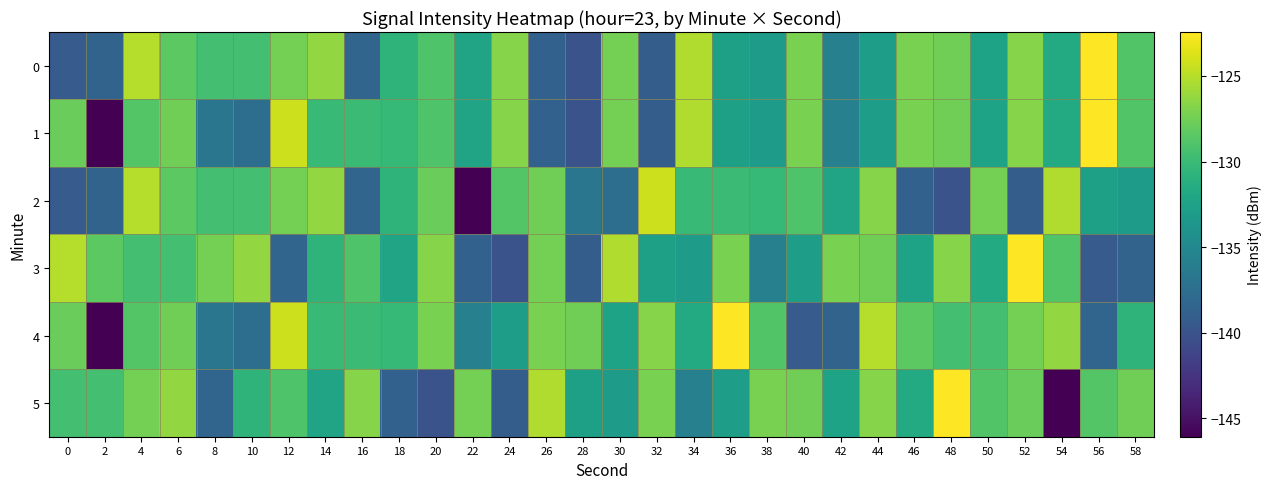

What is the difference between the highest and lowest values at 28?

12.4